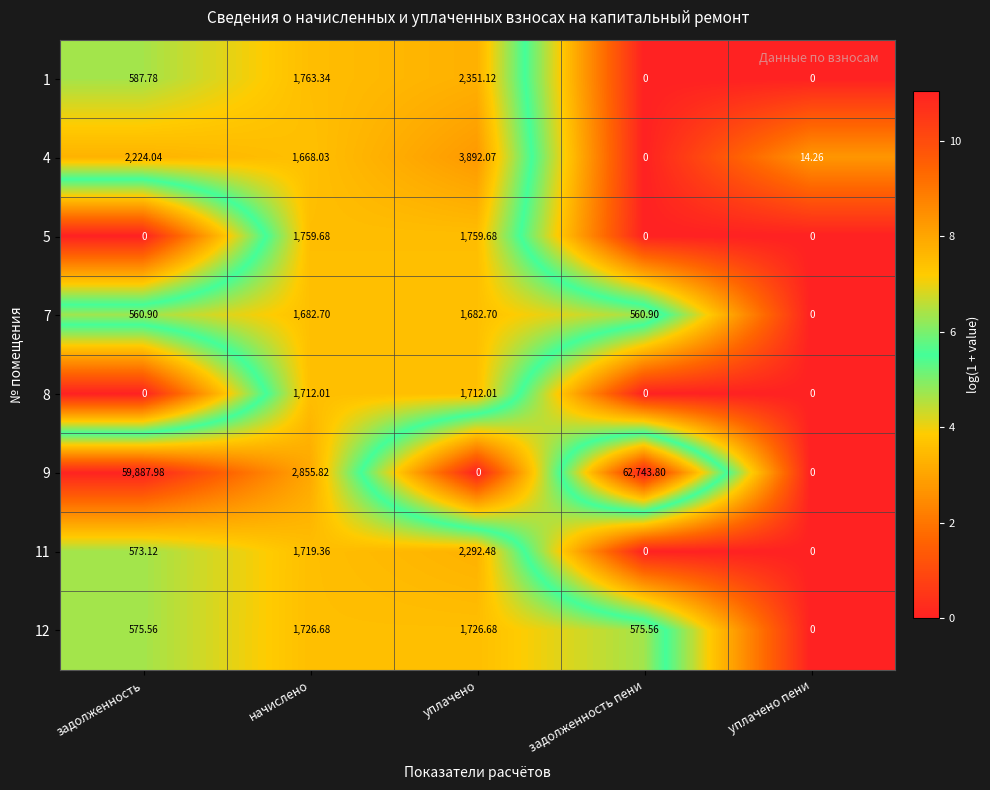

Which category has the lowest value in the 12 series?

уплачено пени